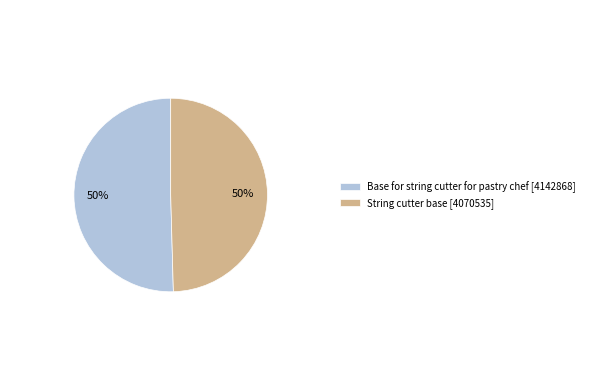

Count the number of slices in the pie.

2